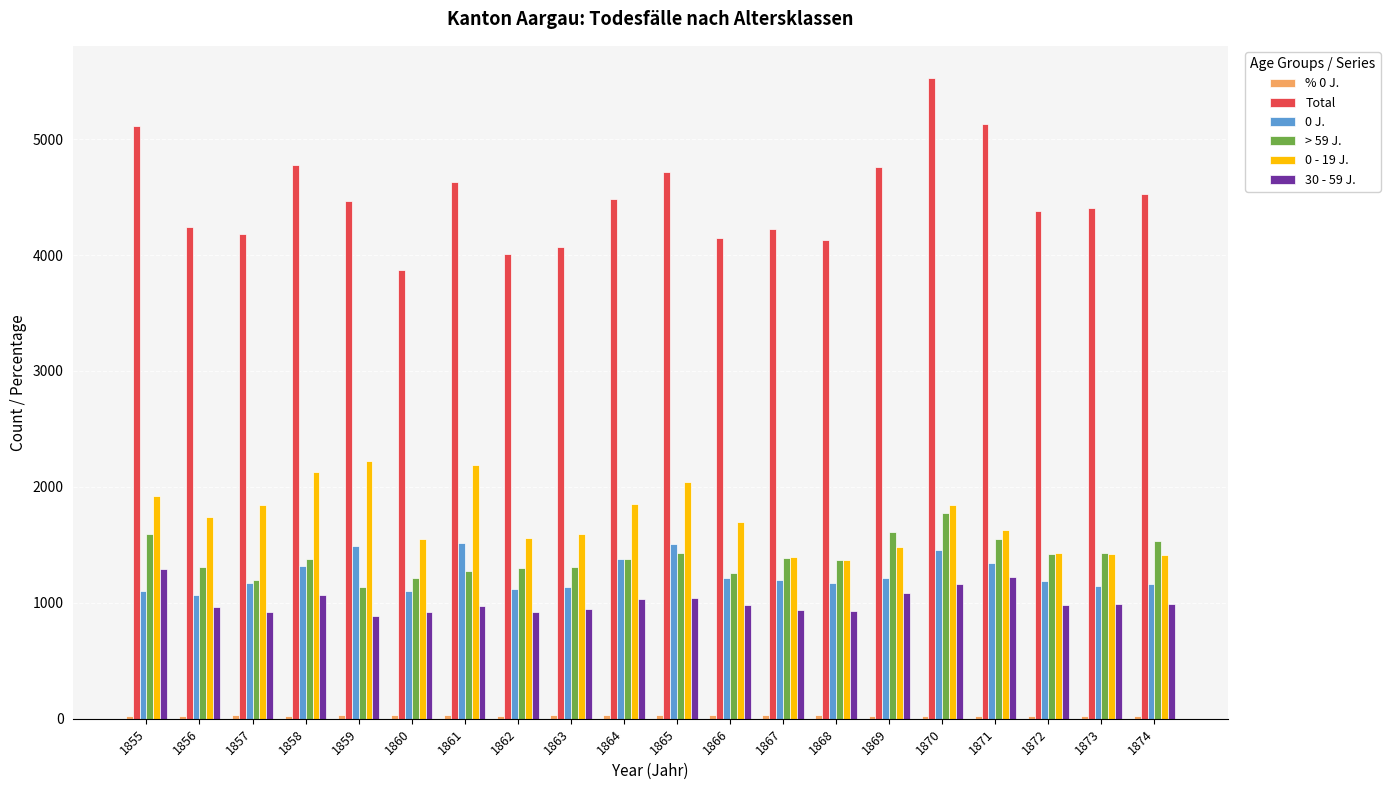

What is the maximum value for 0 - 19 J.?

2226.0